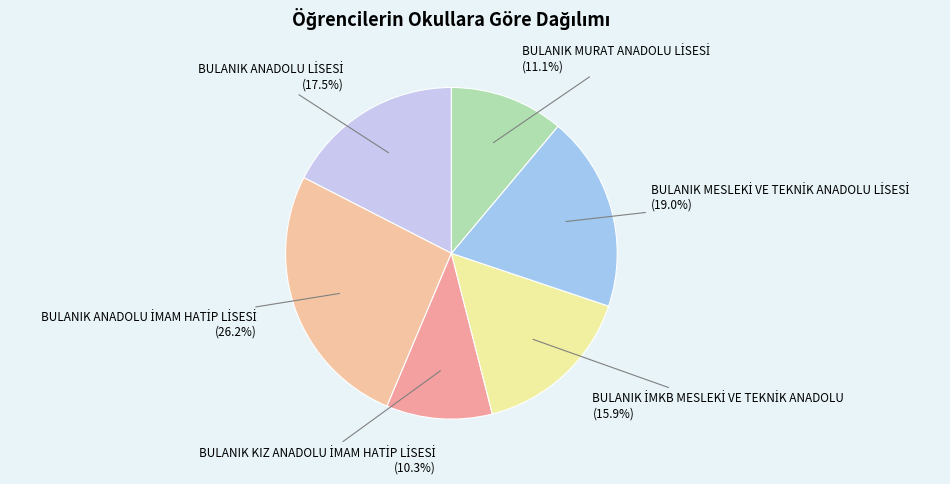

Is there any slice that represents more than half of the pie?

No